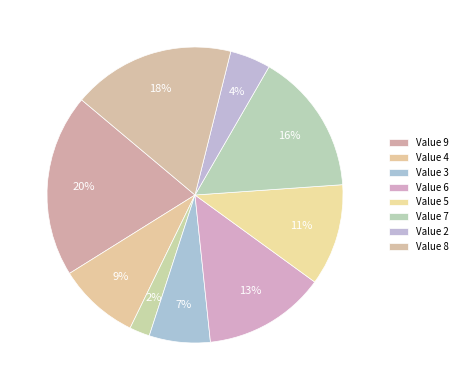

Rank the categories by value from highest to lowest.

9, 8, 7, 6, 5, 4, 3, 2, 1